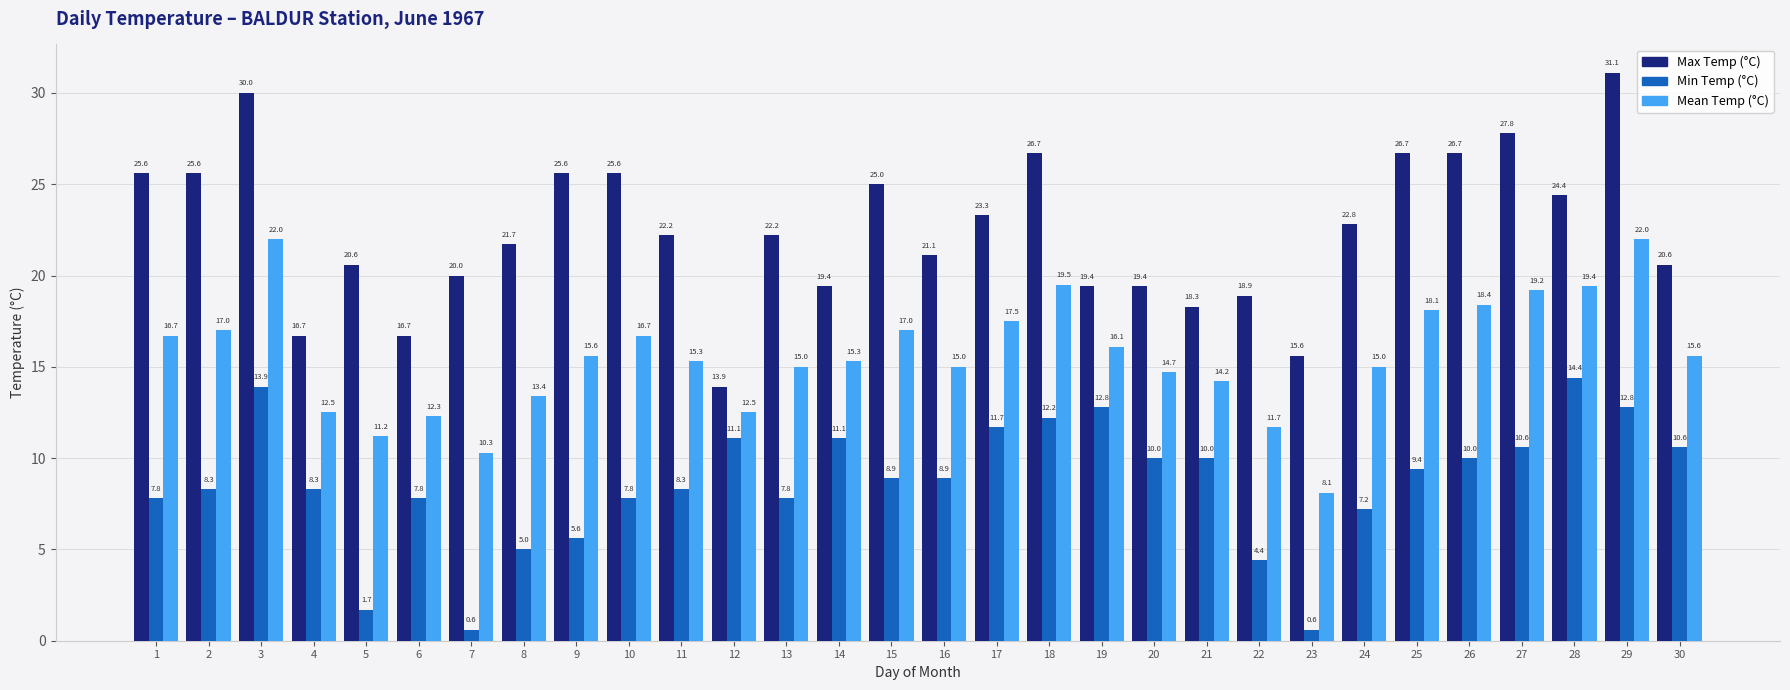

How many groups of bars are there?

30